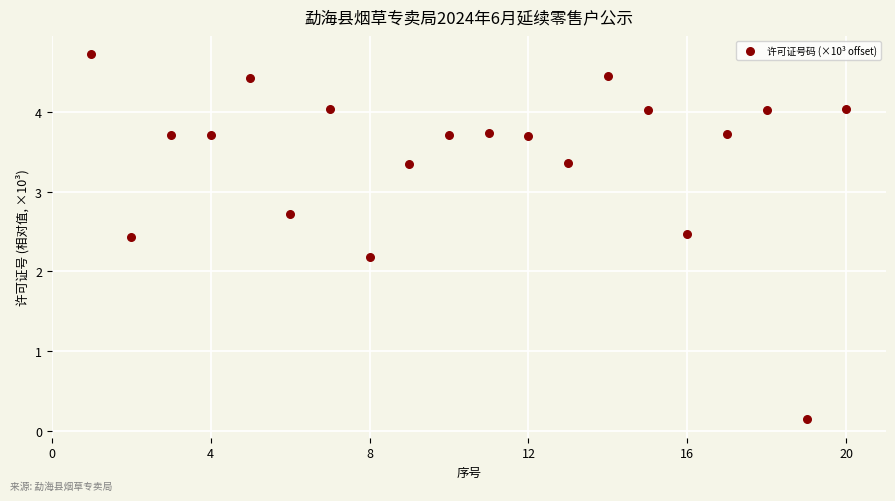

What Y value in the scatter plot is closest to 2?

2.2